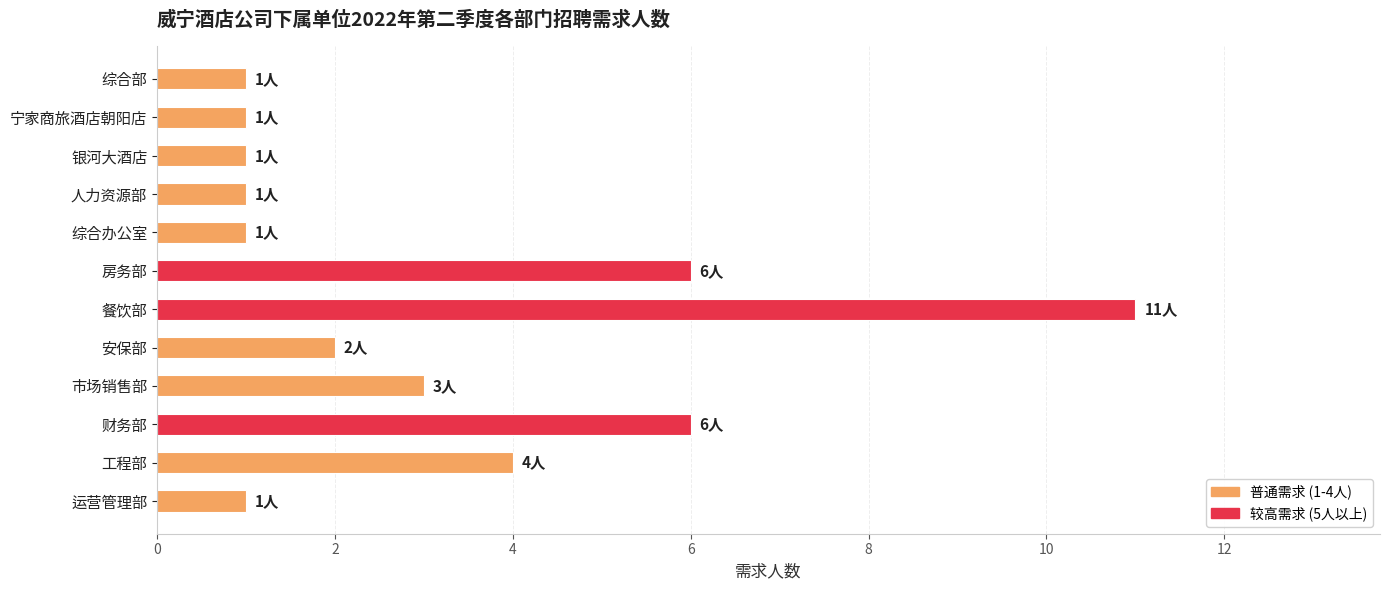

Count the values in the range 1 to 6.

11